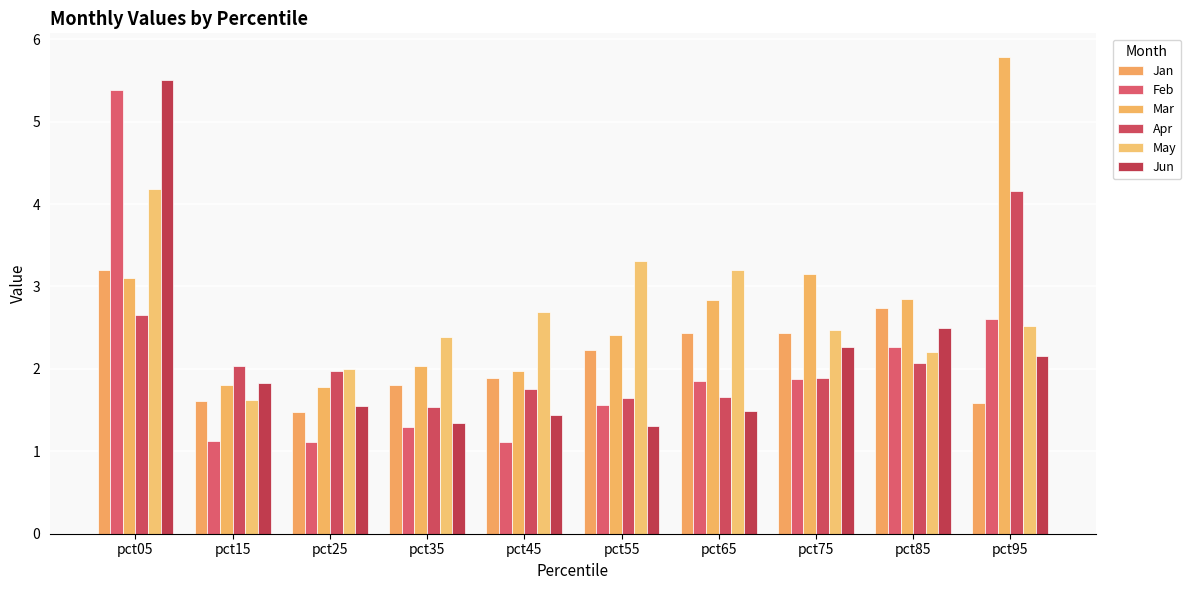

How many data points in Mar are above 2?

7